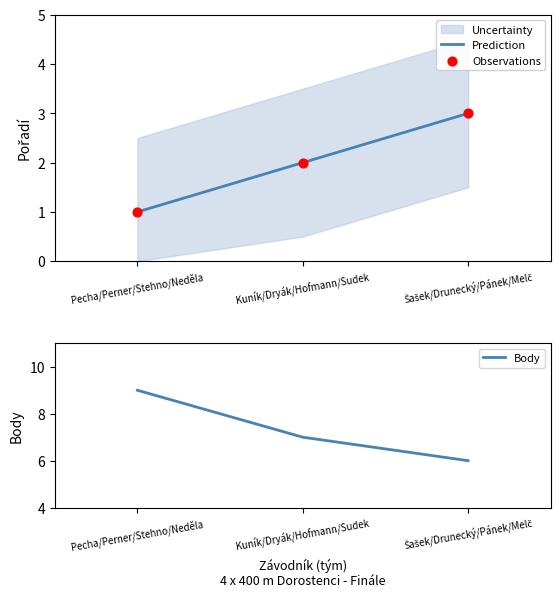

Which series has the largest total across all categories?

Body